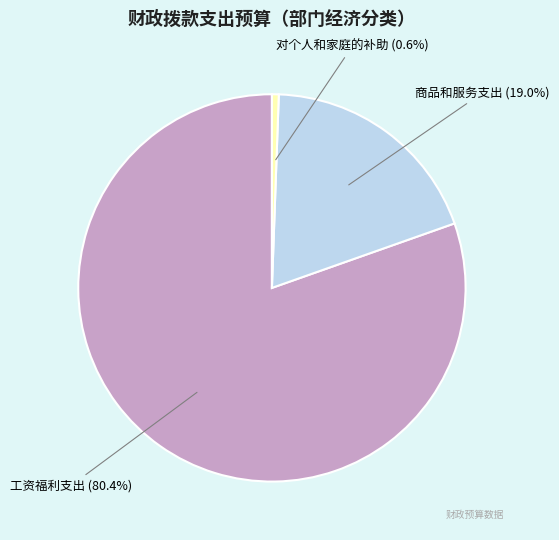

Which has a higher value, 商品和服务支出 or 工资福利支出?

工资福利支出